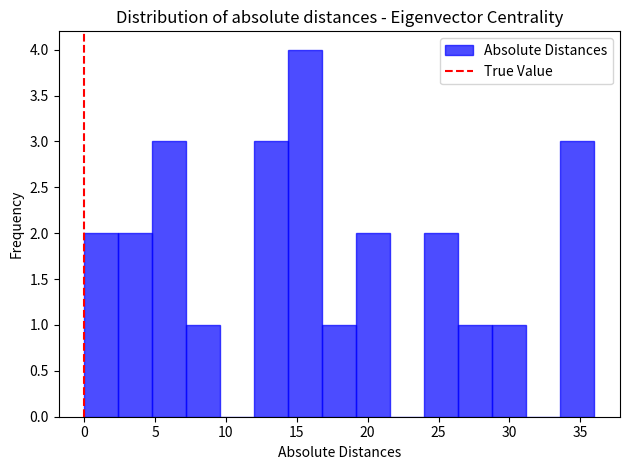

Reading left to right, transcribe this chart: for each bar, give the range it covers on the x-axis and its height. Neither the bar edges nor the heights are printed on the chart, so give them approximately, as read against the axes.

0.0 to 2.4: 2
2.4 to 4.8: 2
4.8 to 7.2: 3
7.2 to 9.6: 1
9.6 to 12.0: 0
12.0 to 14.4: 3
14.4 to 16.8: 4
16.8 to 19.2: 1
19.2 to 21.6: 2
21.6 to 24.0: 0
24.0 to 26.4: 2
26.4 to 28.8: 1
28.8 to 31.2: 1
31.2 to 33.6: 0
33.6 to 36.0: 3